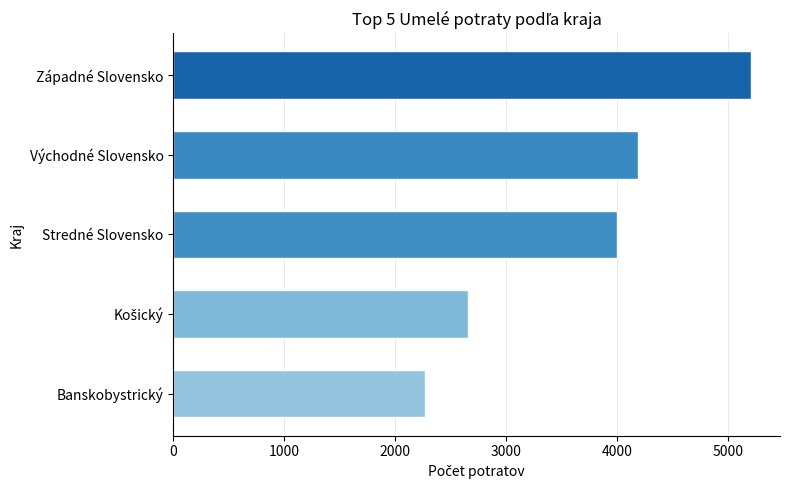

Is it true that the value at Západné Slovensko is 8292?

False